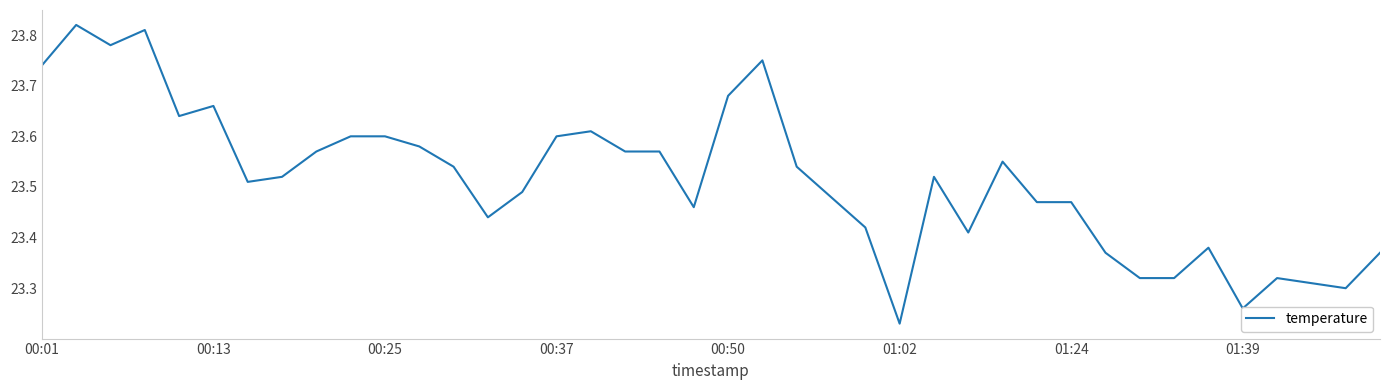

The value at 00:25 is 23.6. True or false?

True